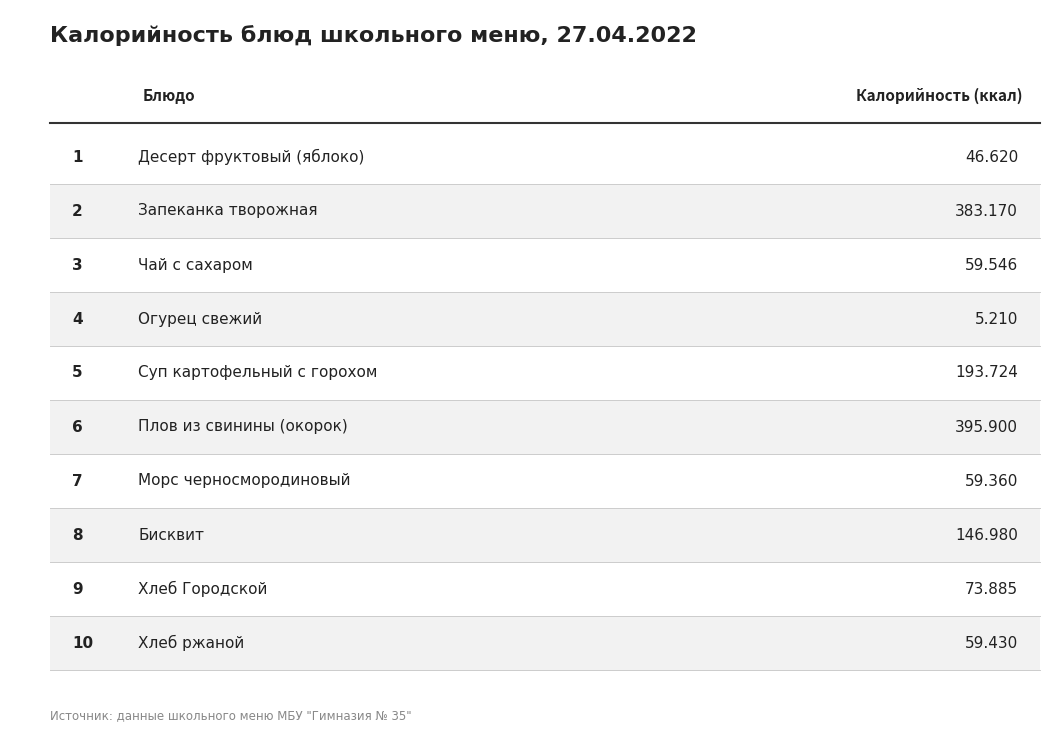

Reading right to left, transcribe all the data shown in this chart.

Хлеб ржаной=59.4	Хлеб Городской=73.9	Бисквит=147.0	Морс черносмородиновый=59.4	Плов из свинины (окорок)=395.9	Суп картофельный с горохом=193.7	Огурец свежий=5.2	Чай с сахаром=59.5	Запеканка творожная=383.2	Десерт фруктовый (яблоко)=46.6